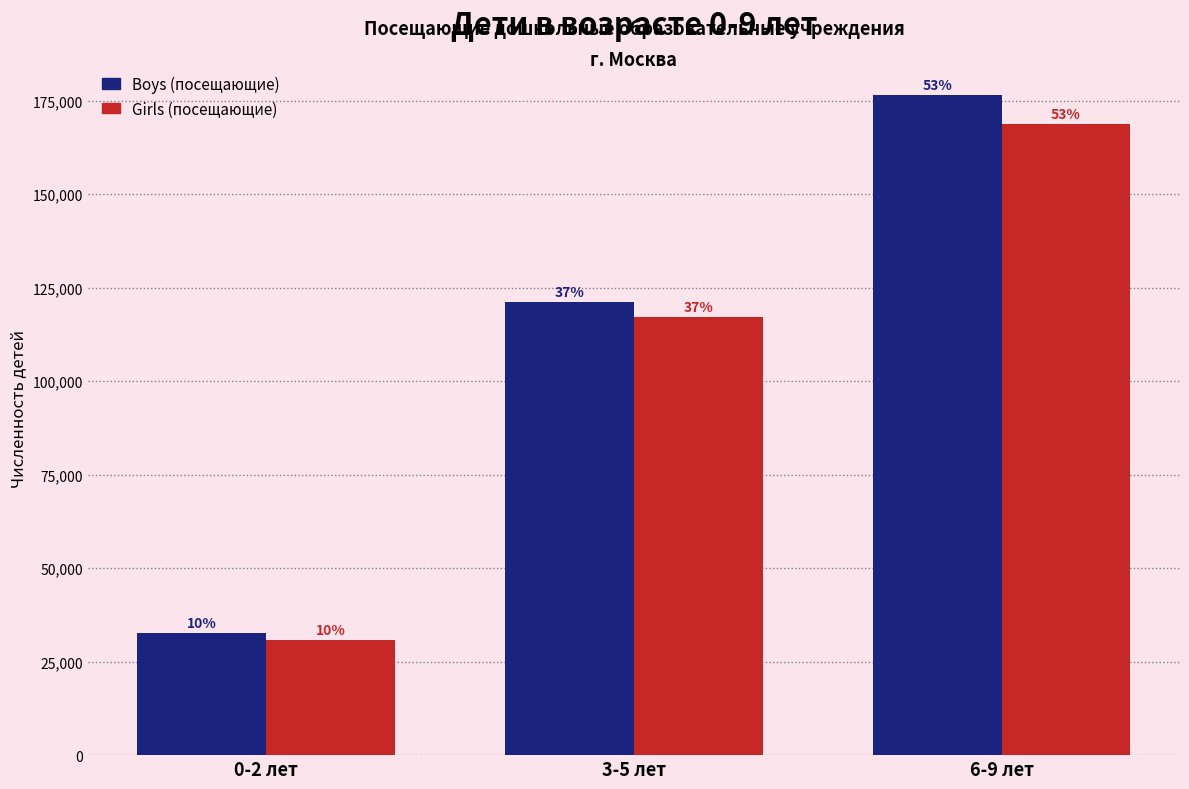

What are all the series names shown in the legend?

Boys (посещающие), Girls (посещающие)